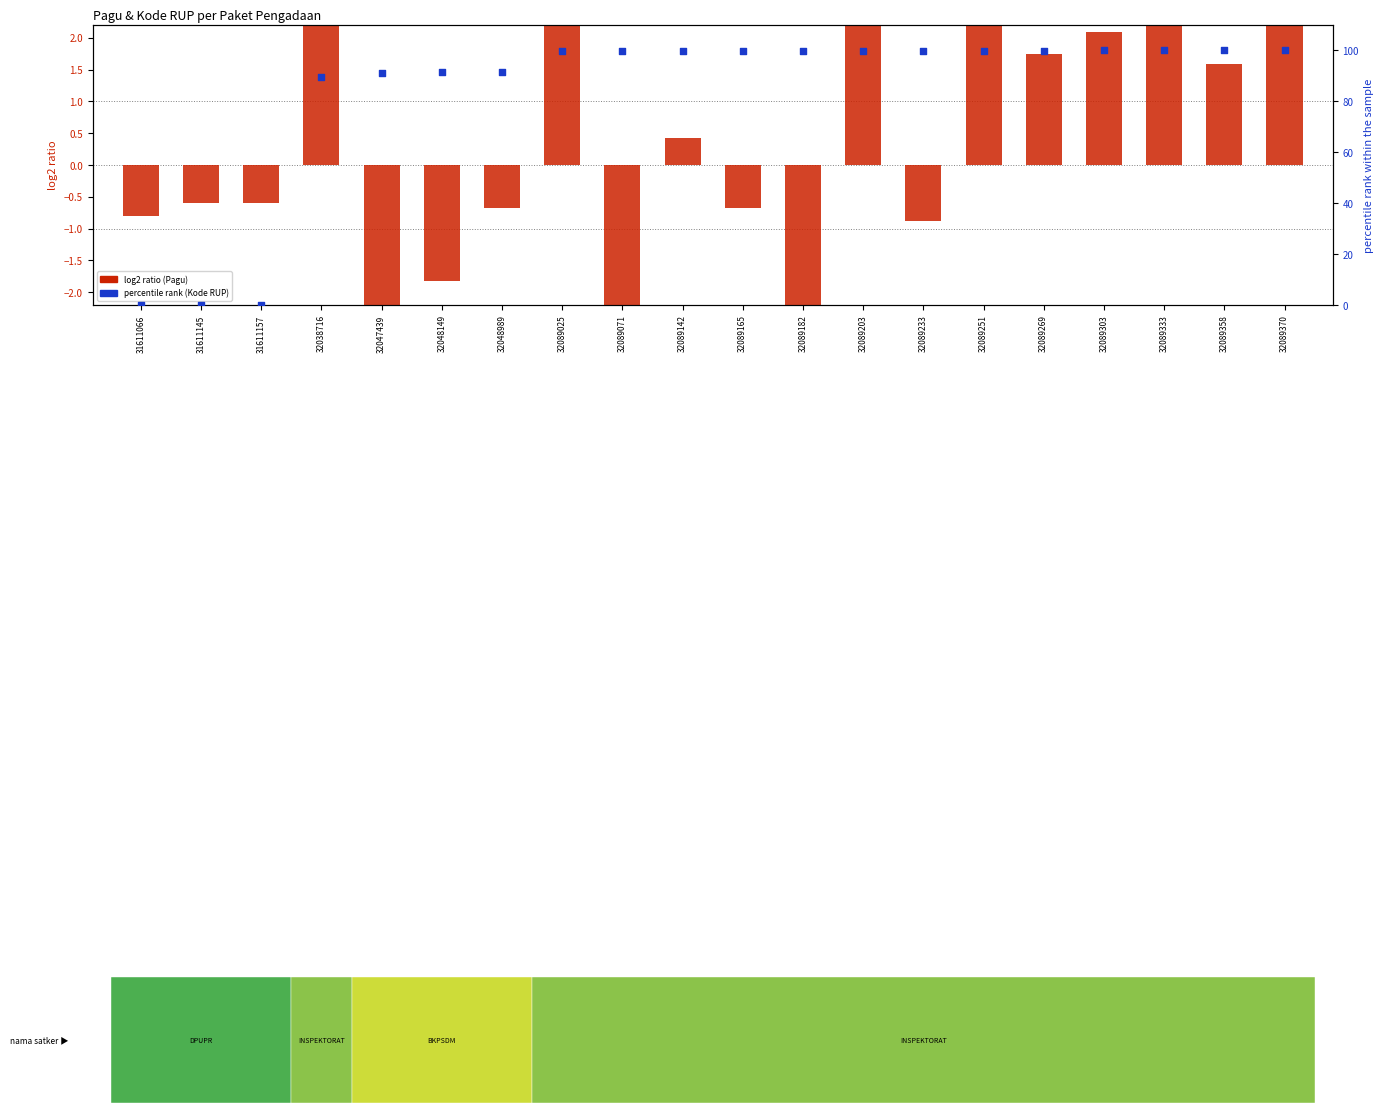

Which series has the largest total across all categories?

percentile rank (Kode RUP)